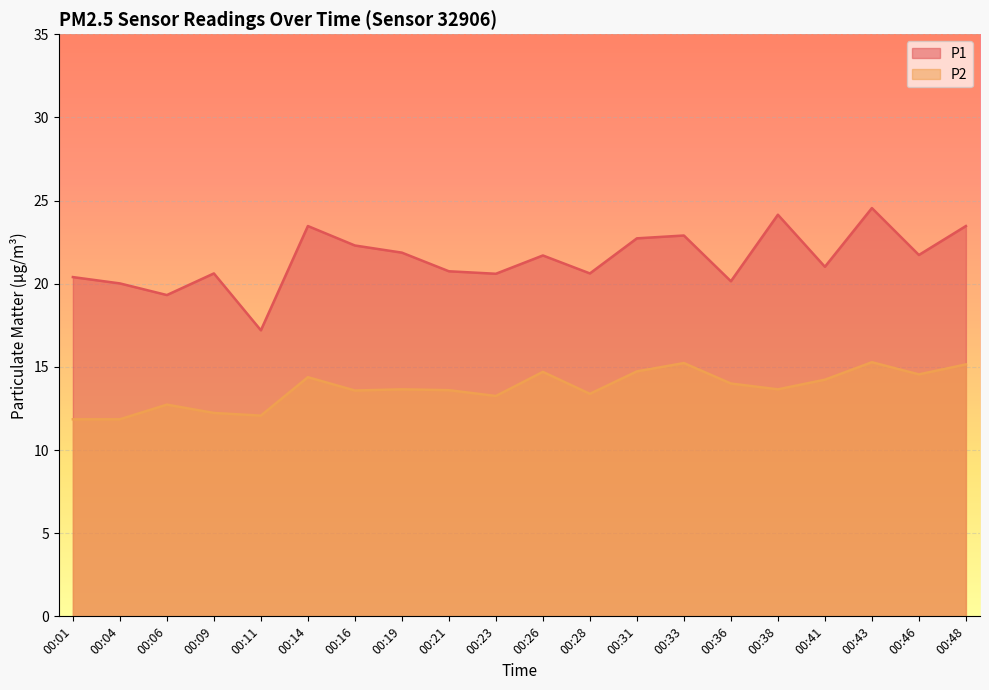

What are all the series names shown in the legend?

P1, P2